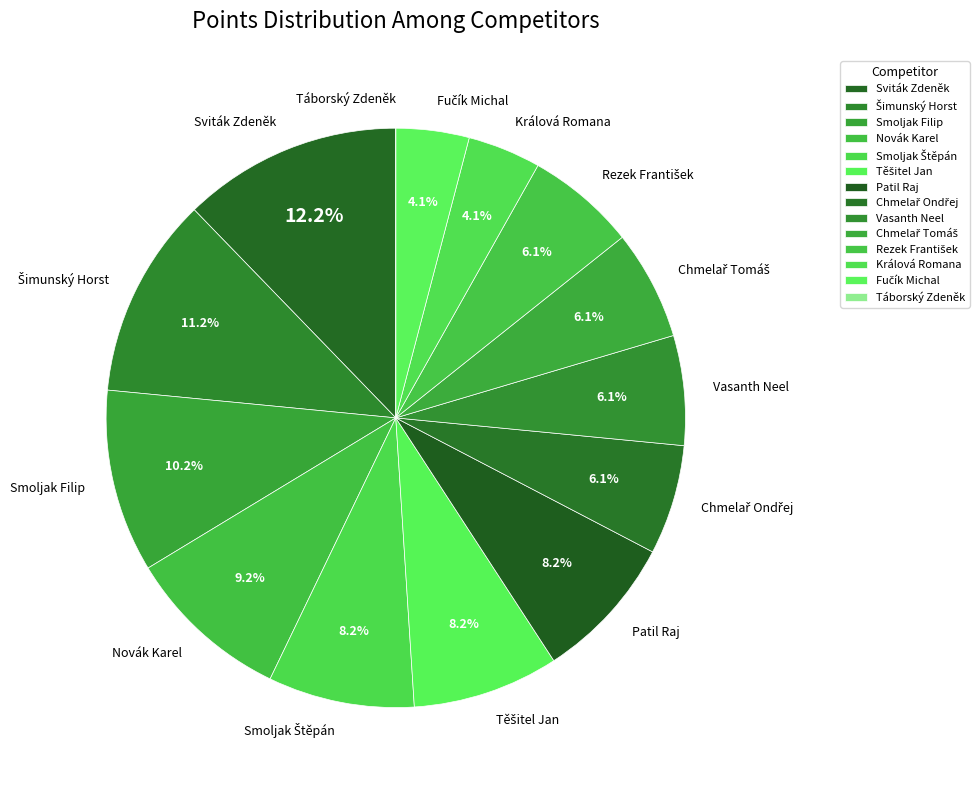

True or false: Sviták Zdeněk accounts for 12% of the total.

True